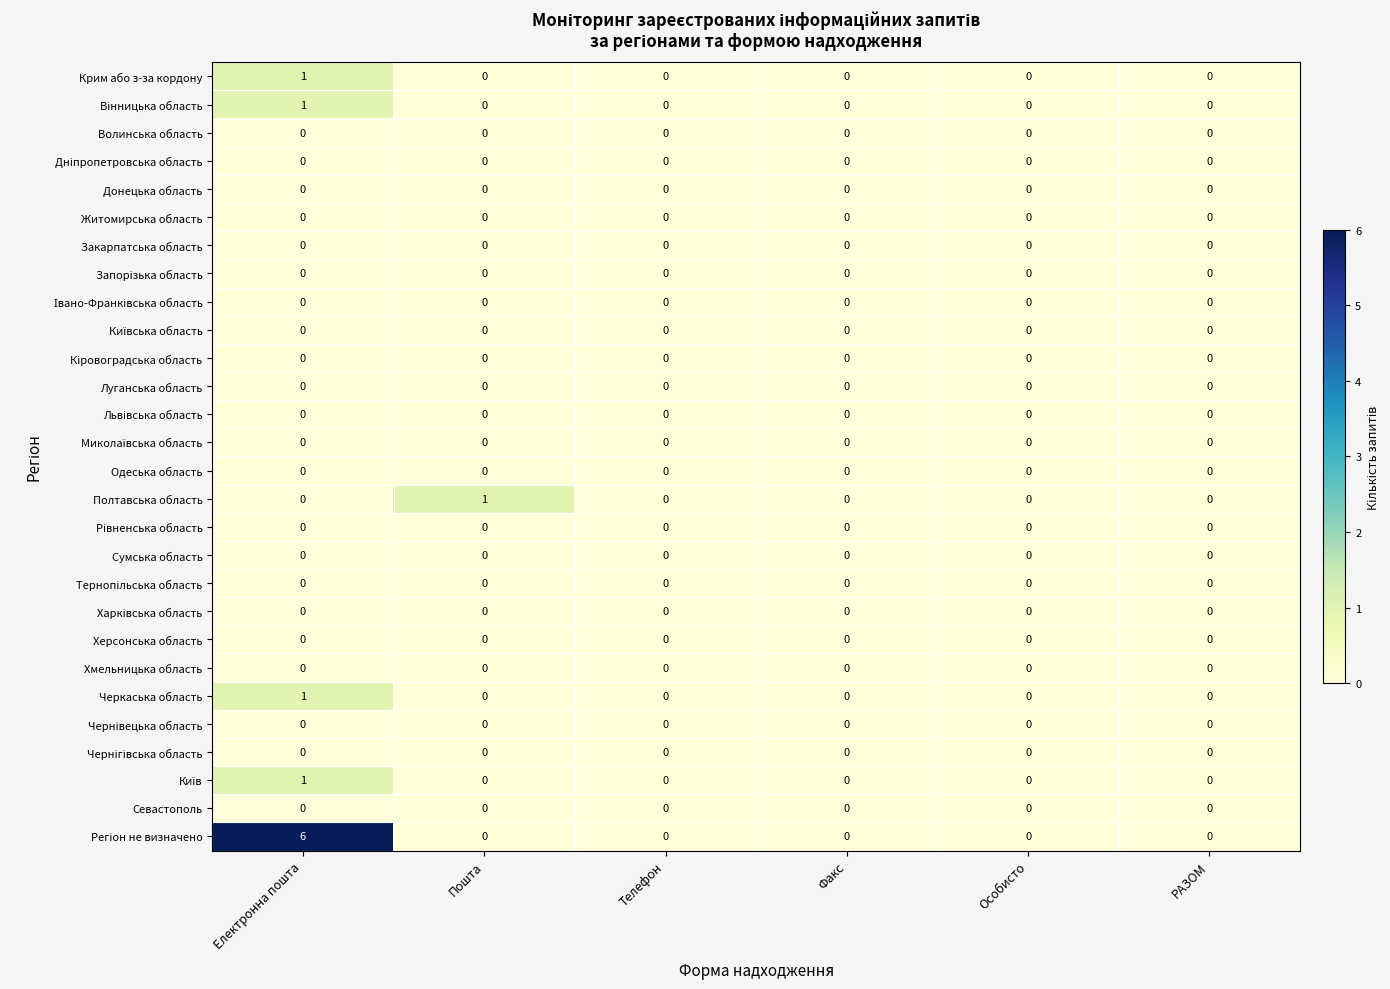

At which category is the sum across all series the highest?

Електронна пошта